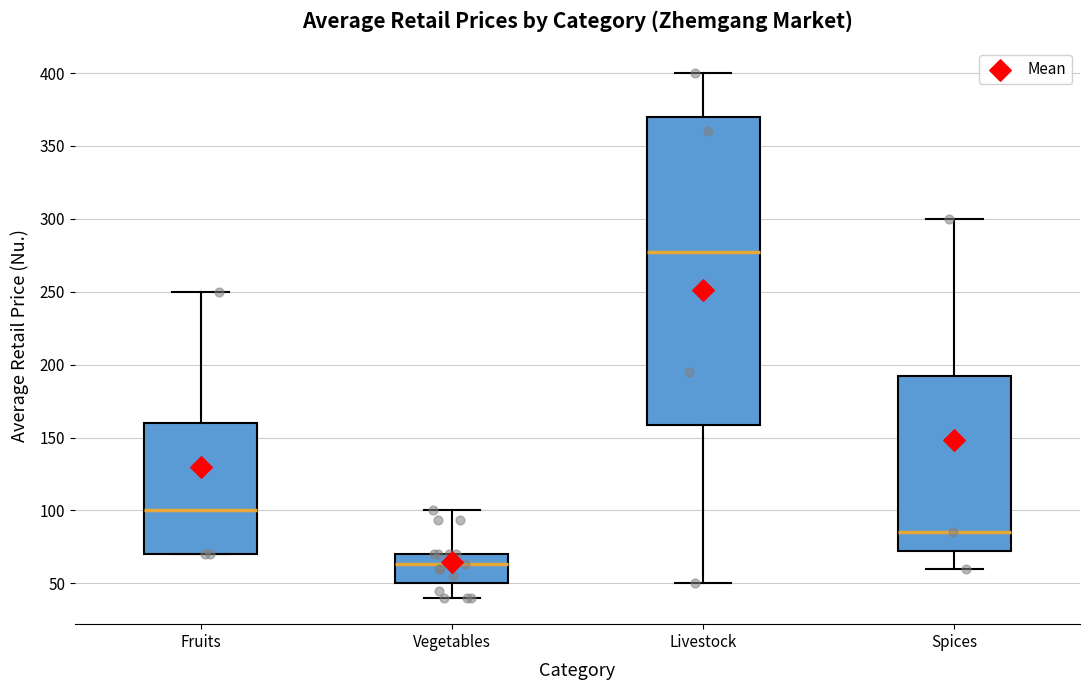

Reading left to right, read every box against the y-axis: the position of its median line, the range the box covers, and the ends of its whiskers. The values are not printed on the chart, so give them approximately, as read against the axis.

Fruits: median 100, box 70 to 160, whiskers 70 to 250
Vegetables: median 65, box 50 to 70, whiskers 40 to 100
Livestock: median 280, box 160 to 370, whiskers 50 to 400
Spices: median 85, box 75 to 195, whiskers 60 to 300